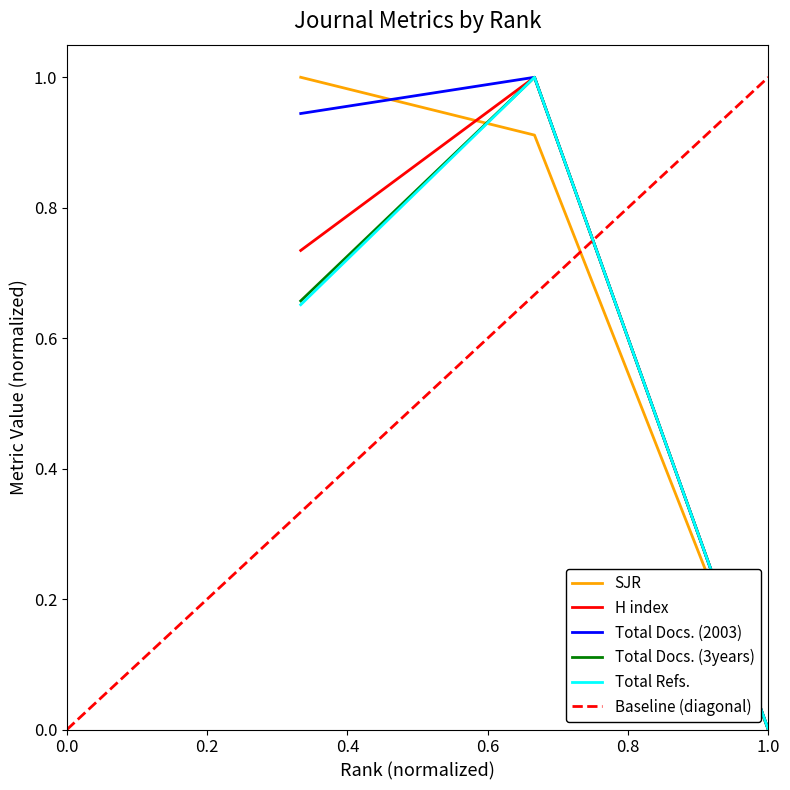

Is it true that Total Docs. (2003) equals 1.4 at 2?

False